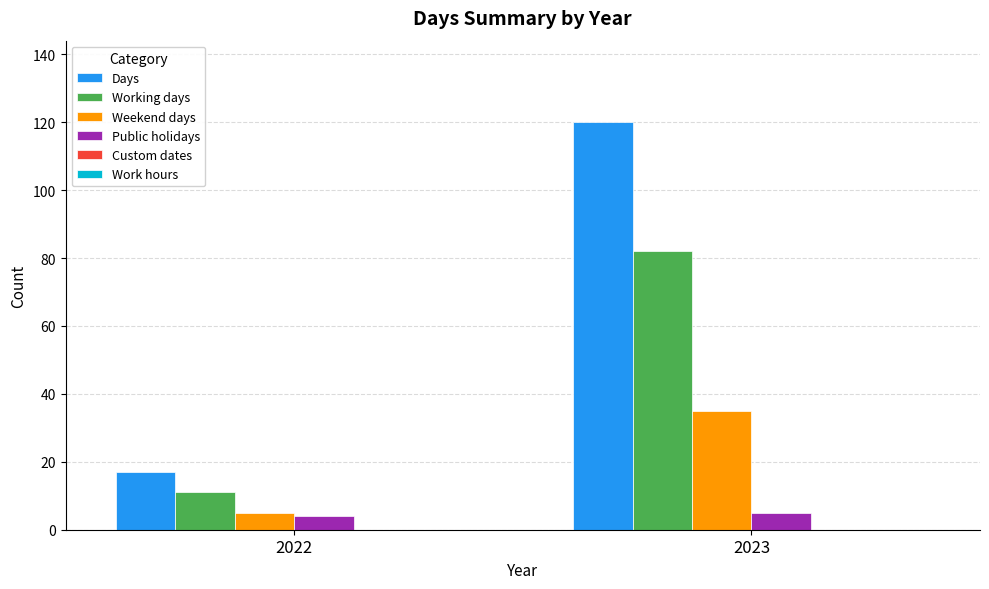

Is the value of Working days at 2023 greater than the value of Public holidays at 2023?

Yes